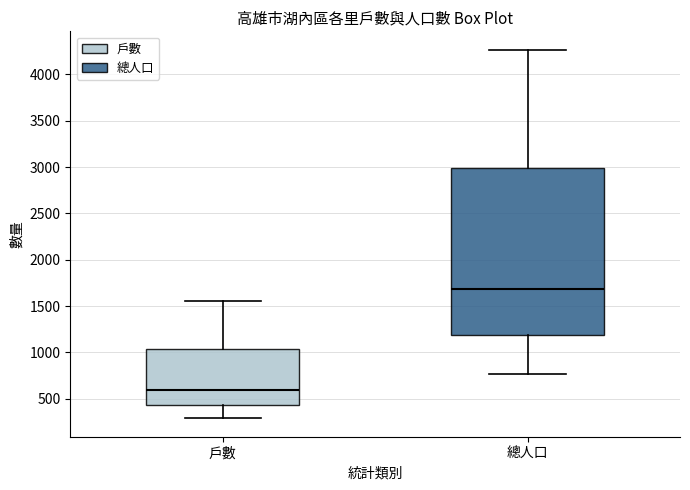

Where is the lower edge of the box for 戶數 on the y-axis? The values are not printed on the chart, so give them approximately, as read against the axis.

450